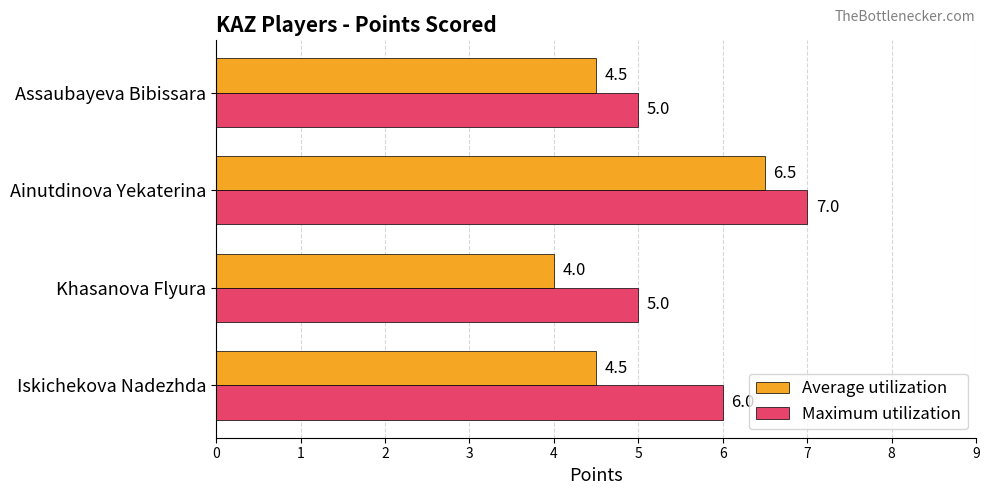

What are all the series names shown in the legend?

Average utilization, Maximum utilization